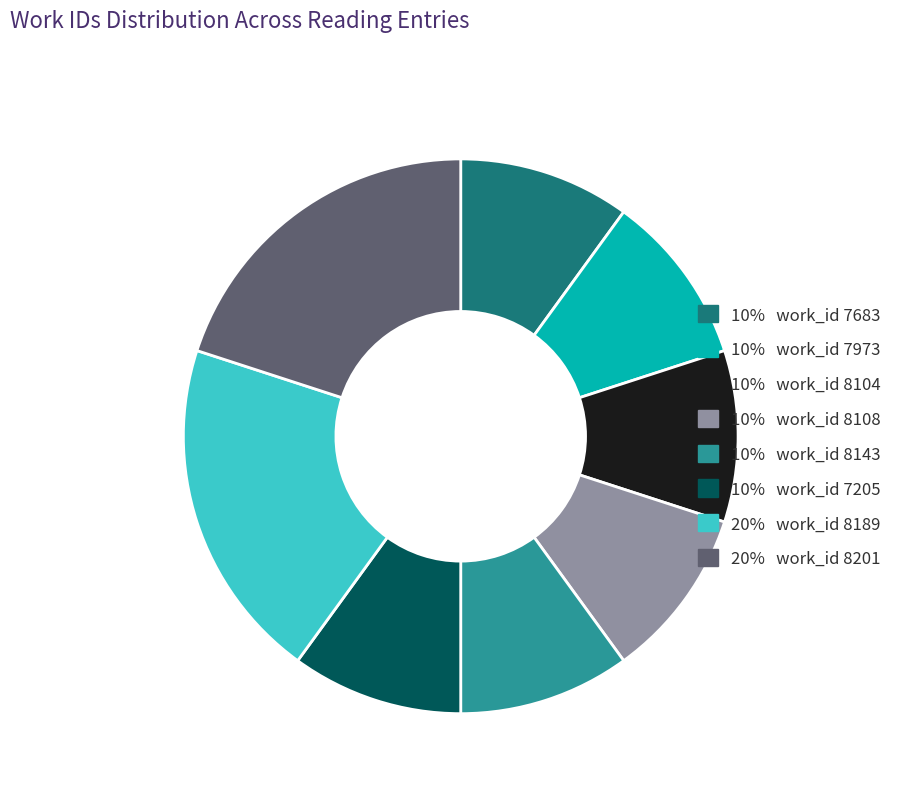

Is there any slice that represents more than half of the pie?

No